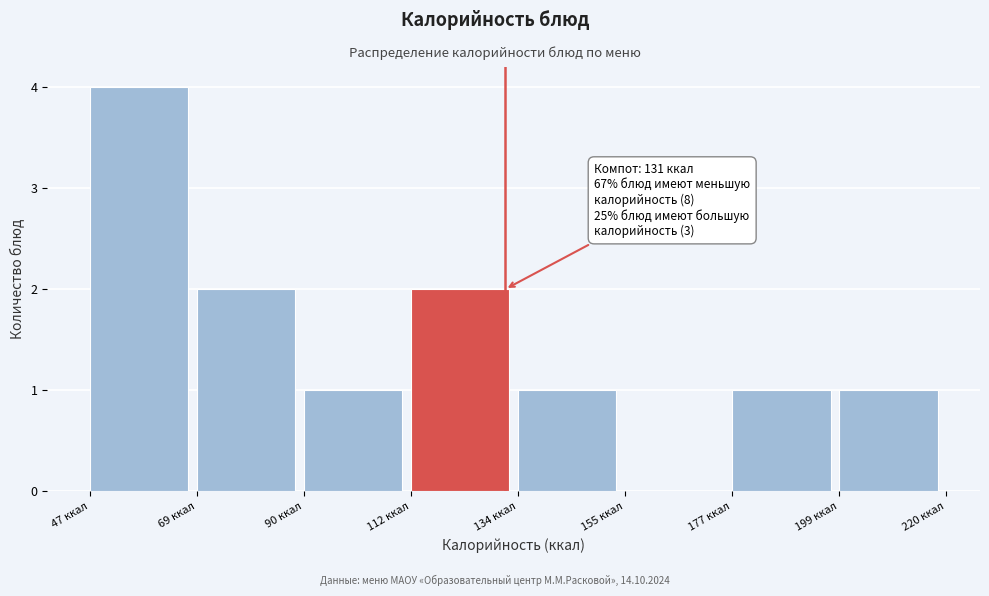

Which range on the x-axis has the tallest bar?

45 to 70